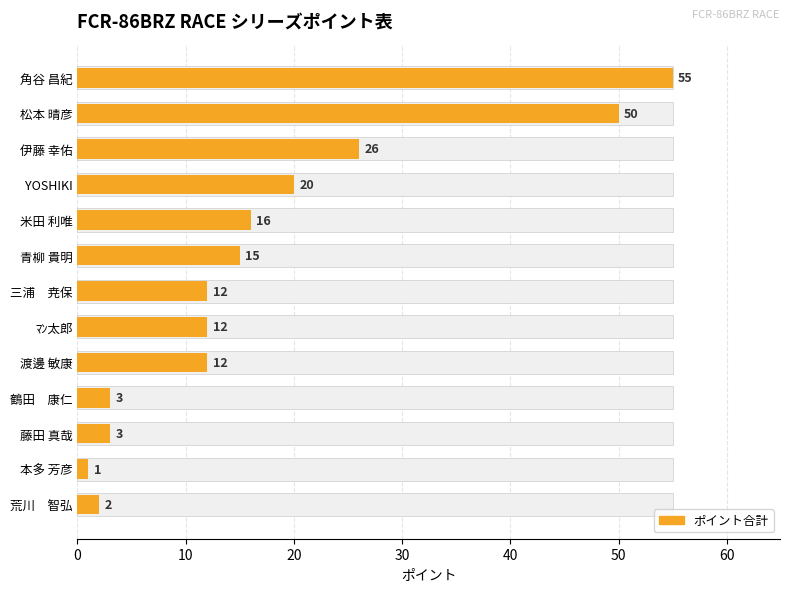

What is the average value?

17